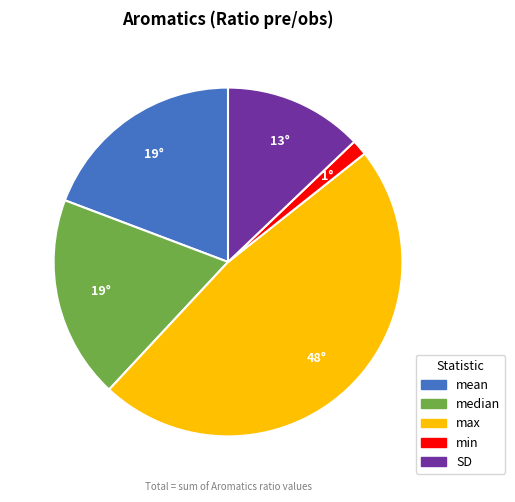

Is there any slice that represents more than half of the pie?

No